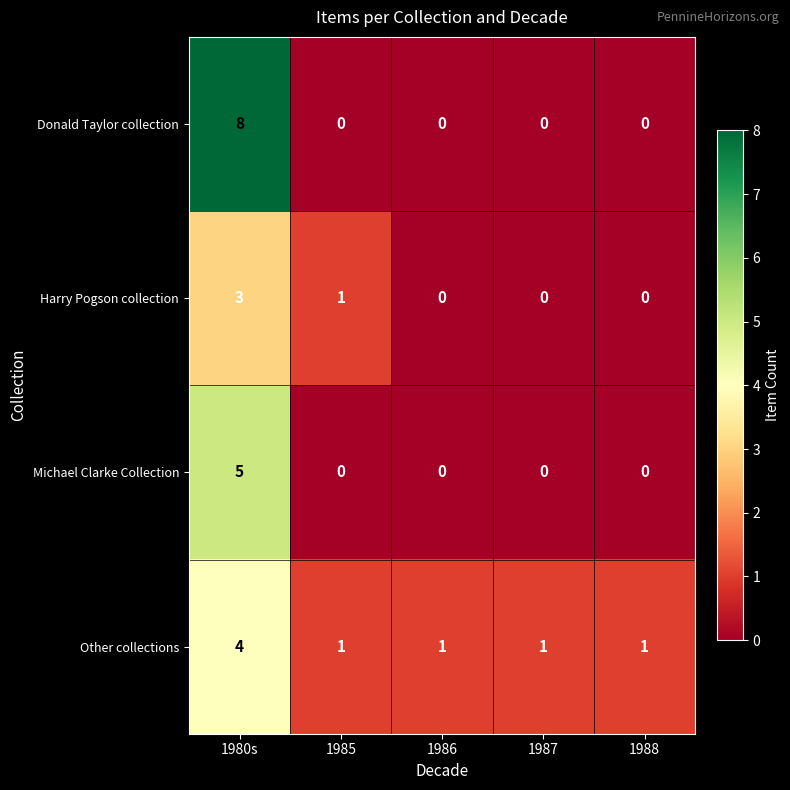

Is it true that Donald Taylor collection equals 0 at 1987?

True